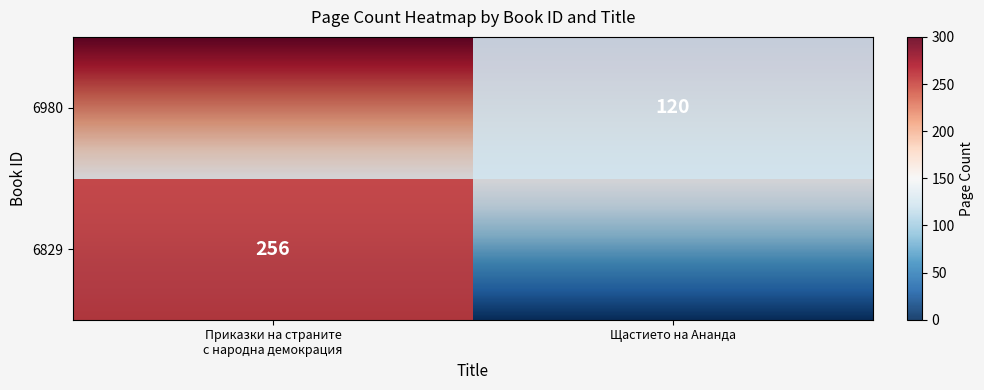

The value of 6980 at Щастието на Ананда is 120. True or false?

True